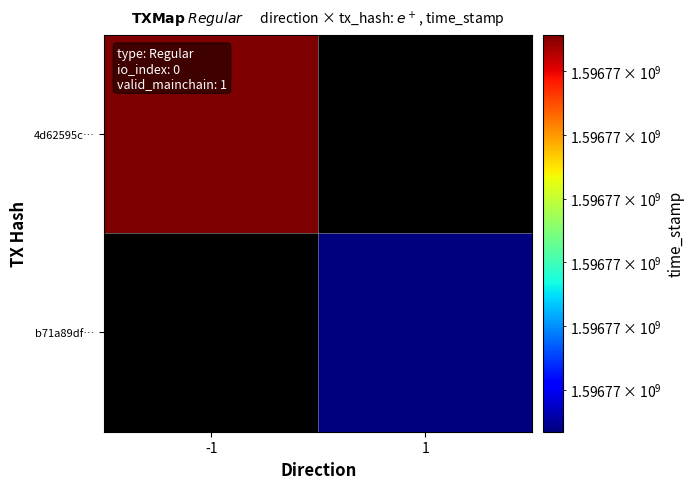

True or false: 4d62595cf84bf75157e43728e1af7b1a2b7acc5 has a value of 702842465 at direction_-1.

False